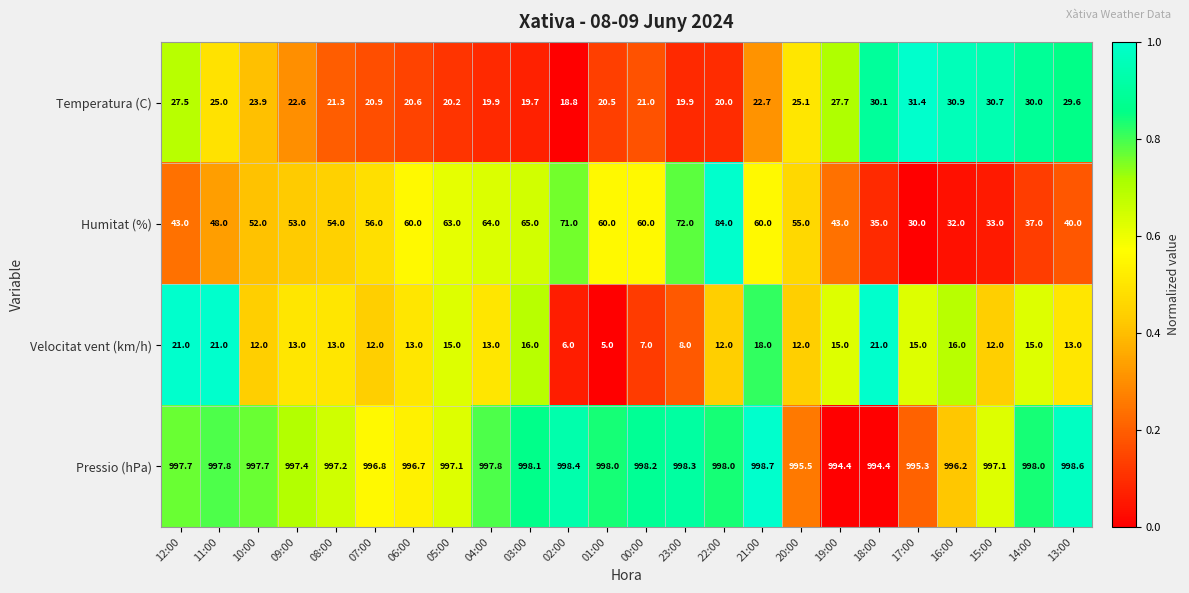

At which label does Velocitat vent (km/h) first exceed 13?

12:00